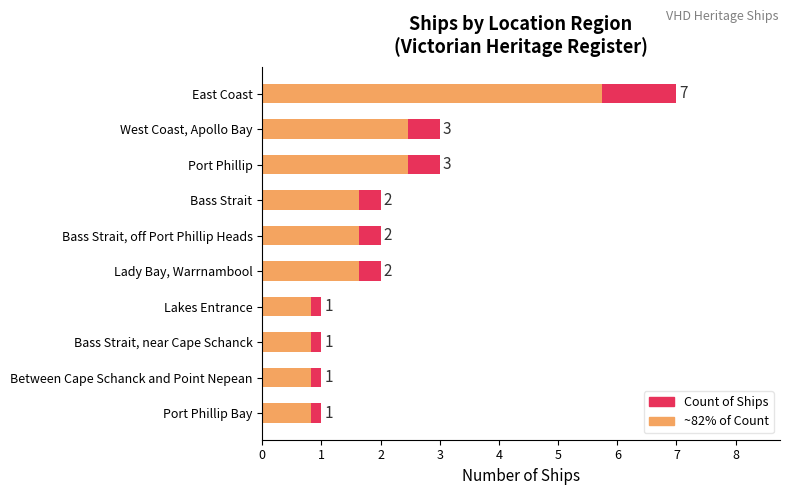

What is the value of the Count of Ships bar at the 2nd from the left?

3.0